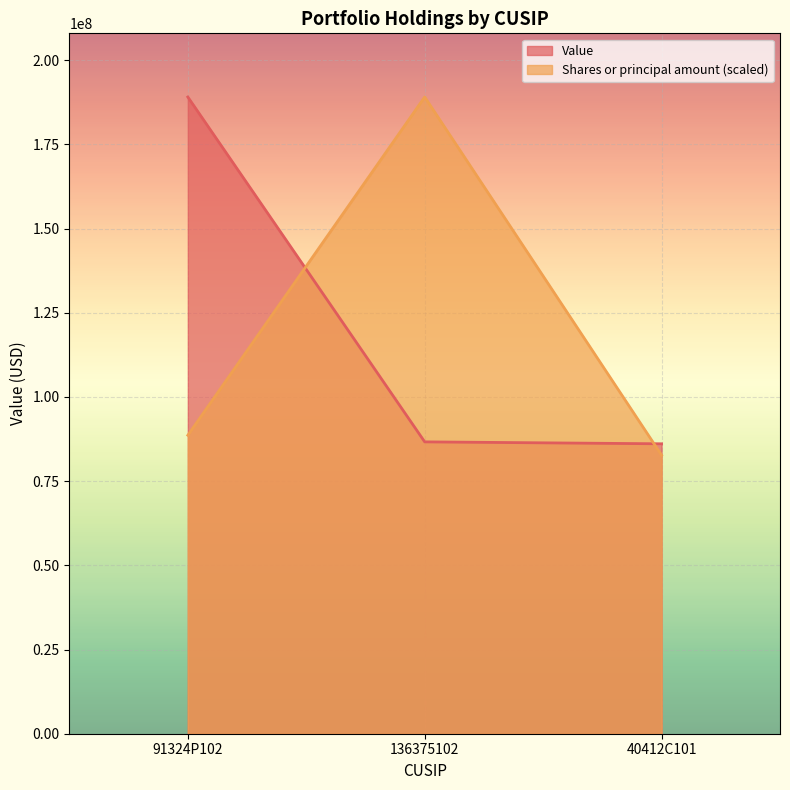

What is the label of the 2nd point from the left?

136375102